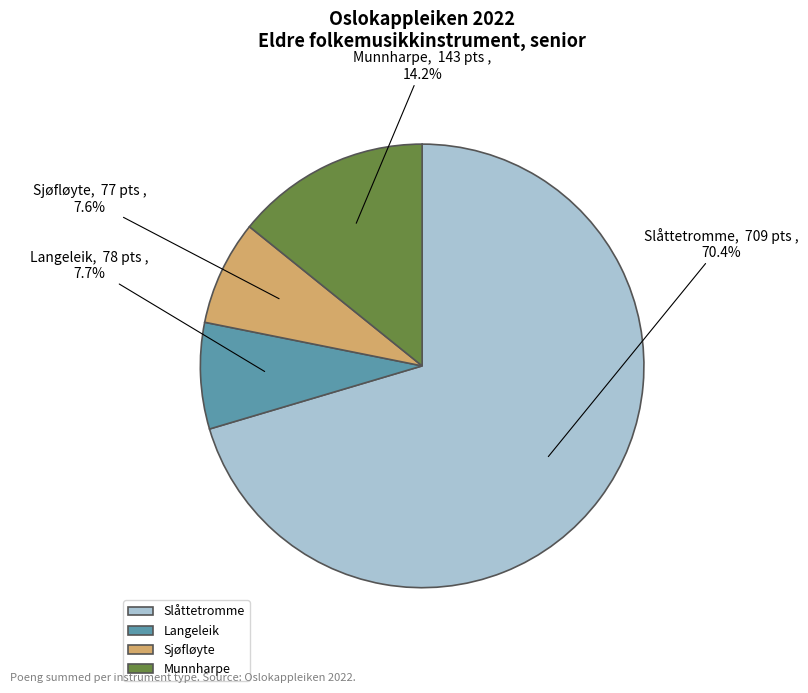

Does any single category account for the majority?

Yes